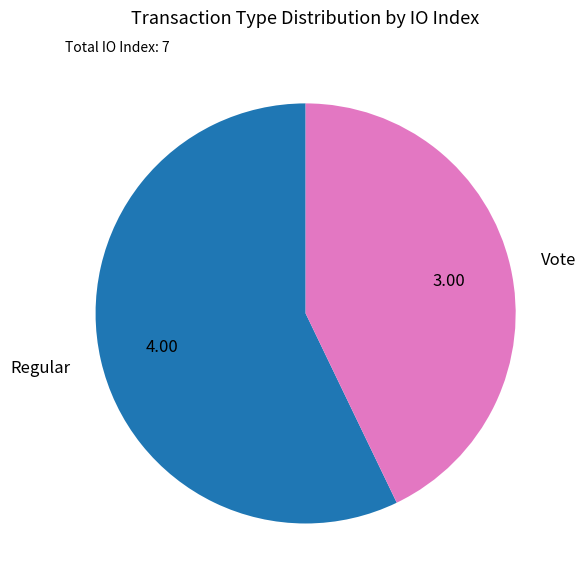

Which has a higher value, Regular or Vote?

Regular